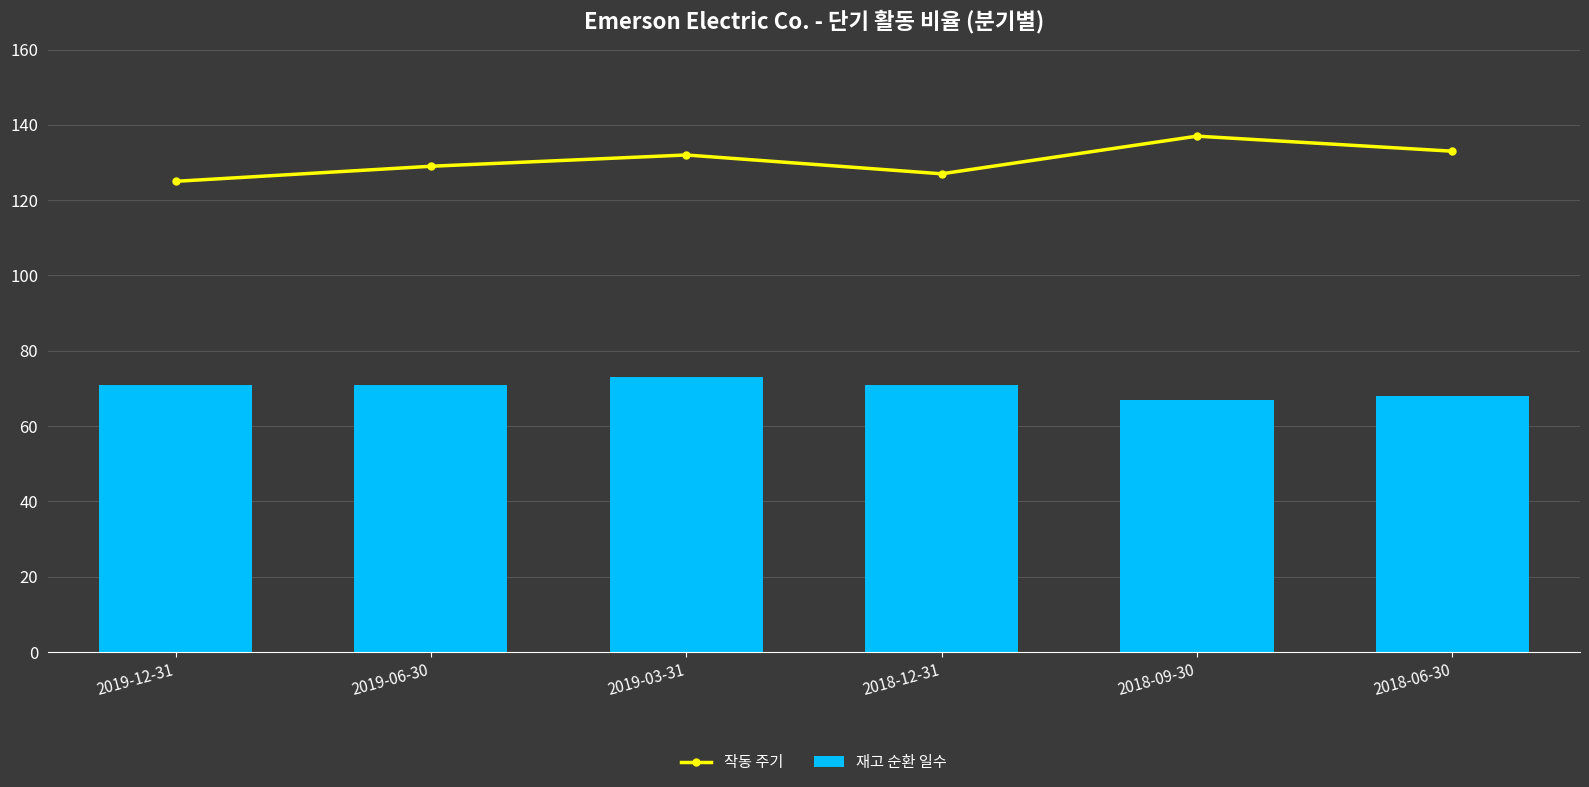

What is the difference between the 작동 주기 values at 2018-09-30 and 2019-06-30?

8